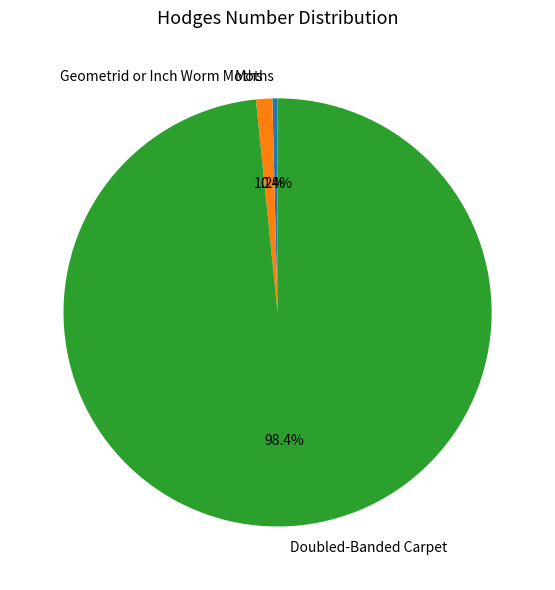

Between Moths and Doubled-Banded Carpet, which is larger?

Doubled-Banded Carpet